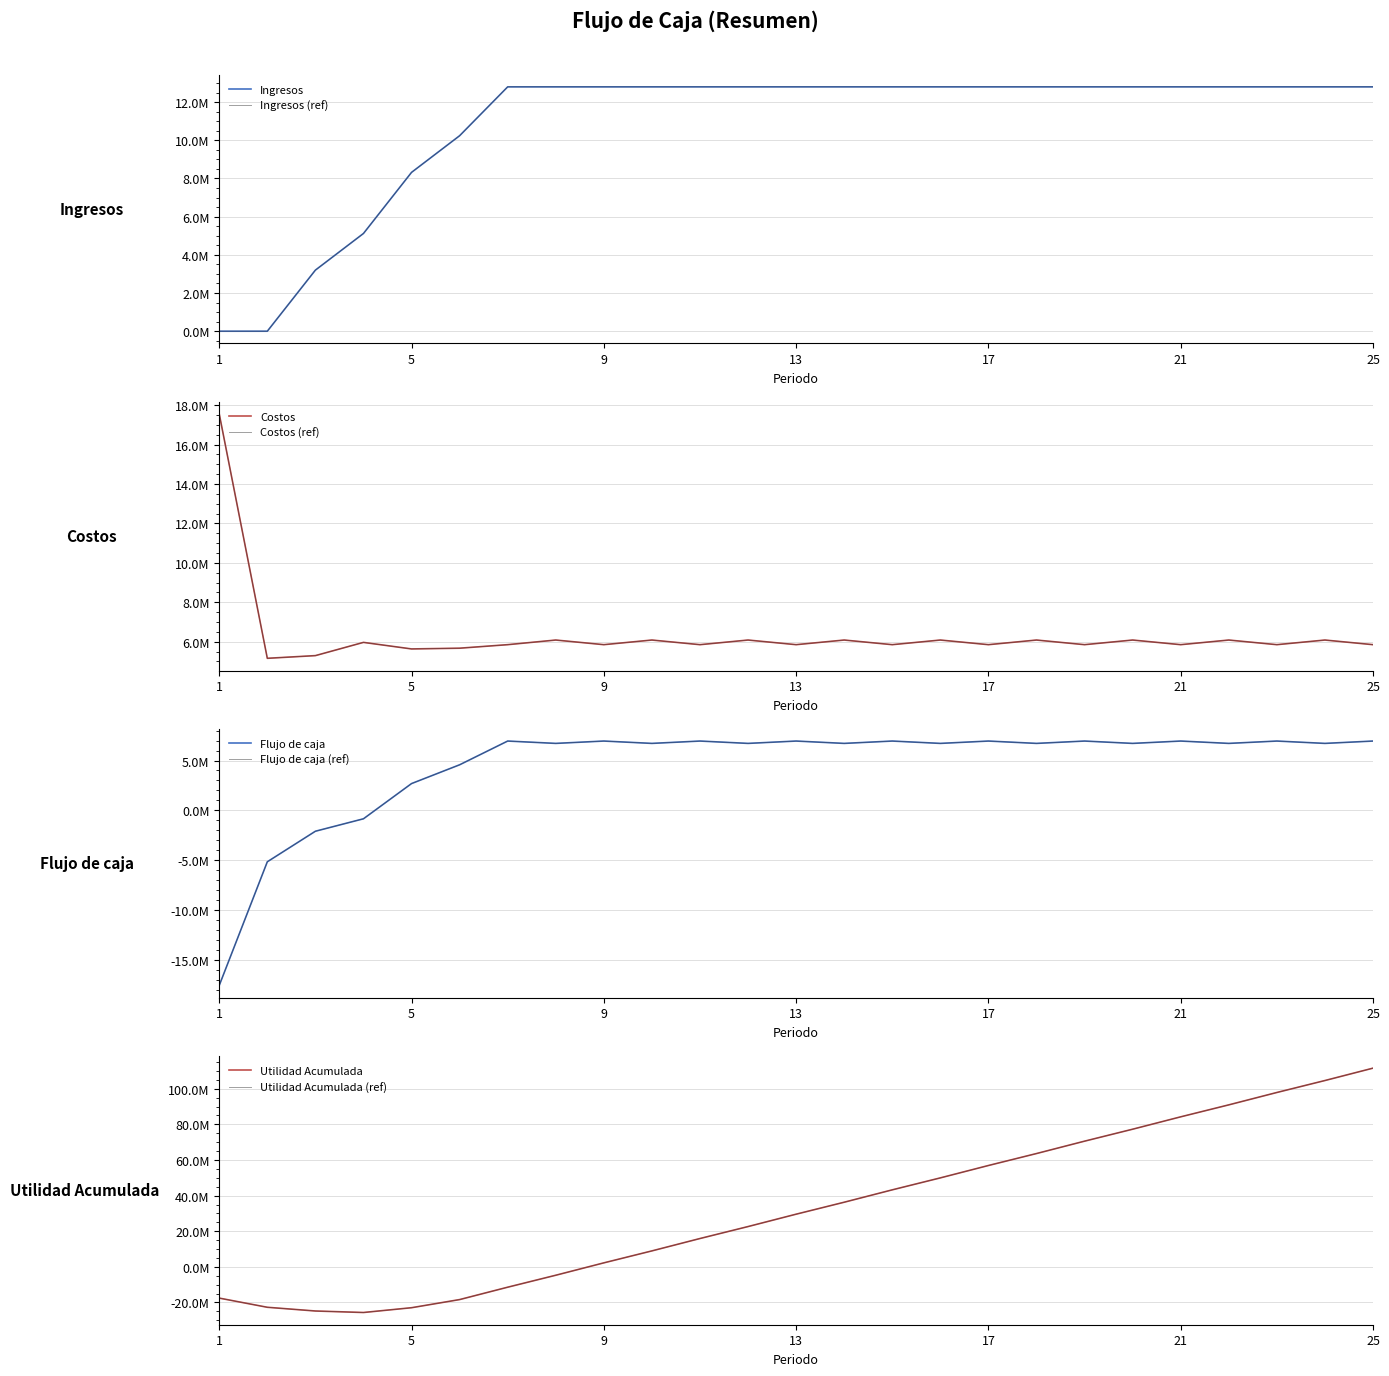

The value of Flujo de caja at 2 is -8163784.3. True or false?

False